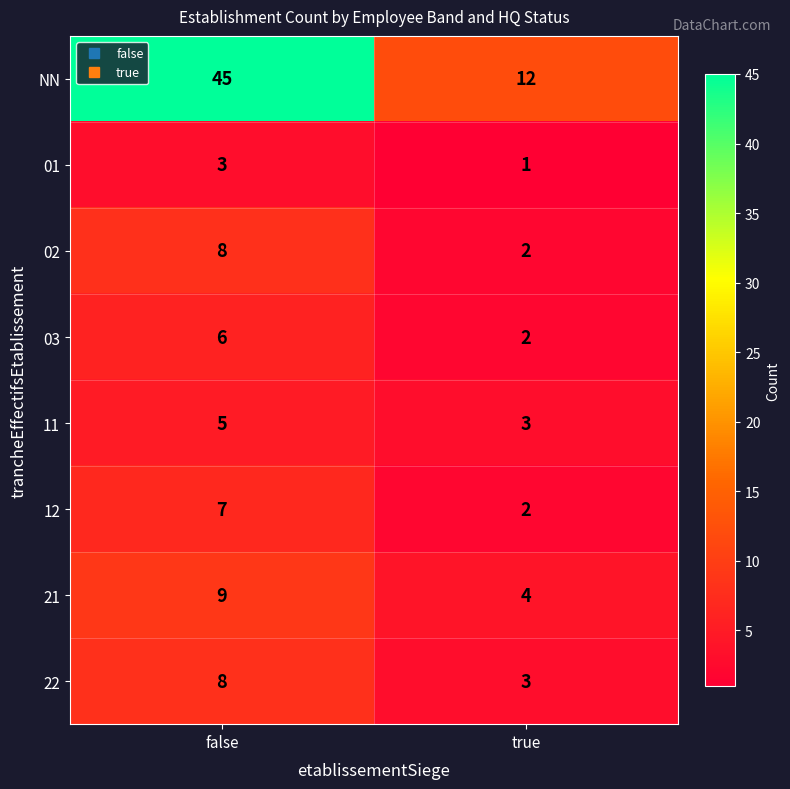

Read the 11 value at true.

3